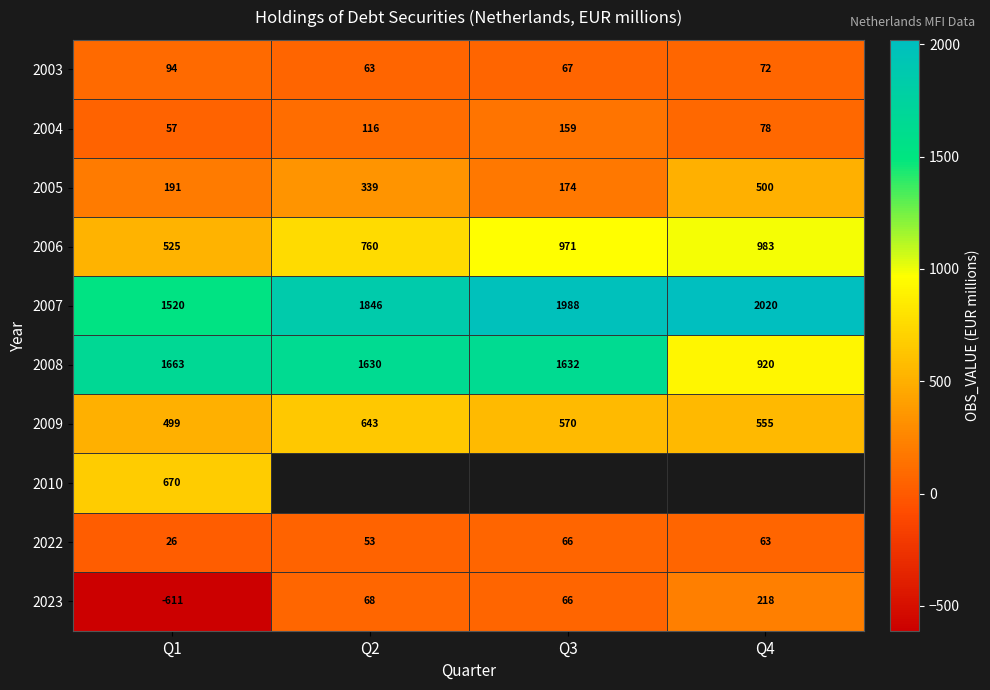

How many values in the 2009 series are below 570?

2